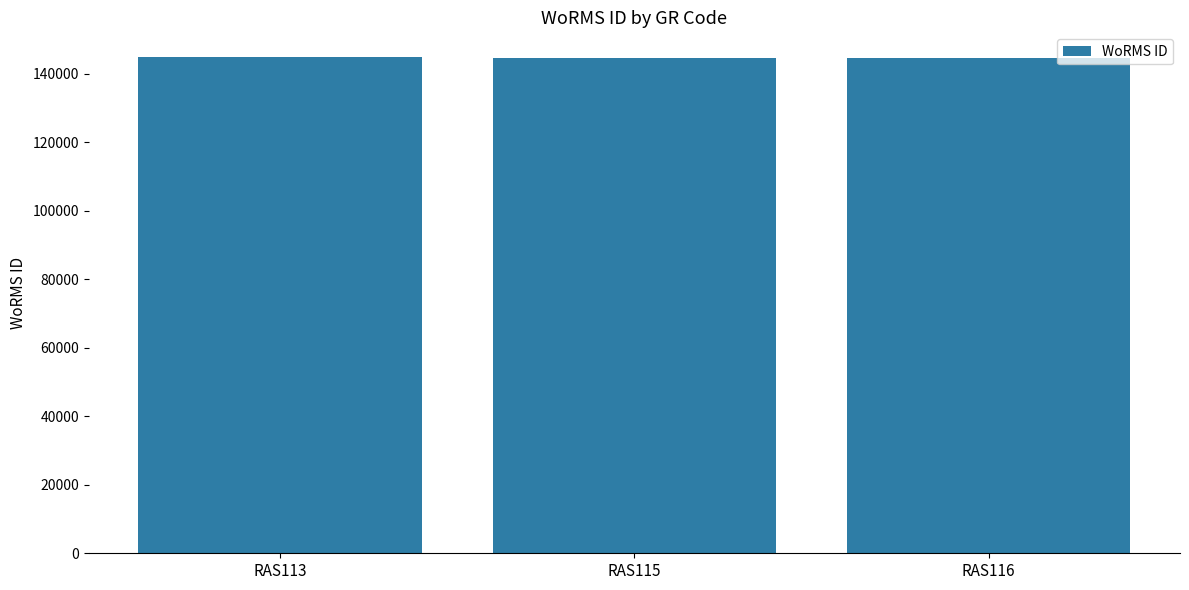

What value does the data have at RAS113?

144847